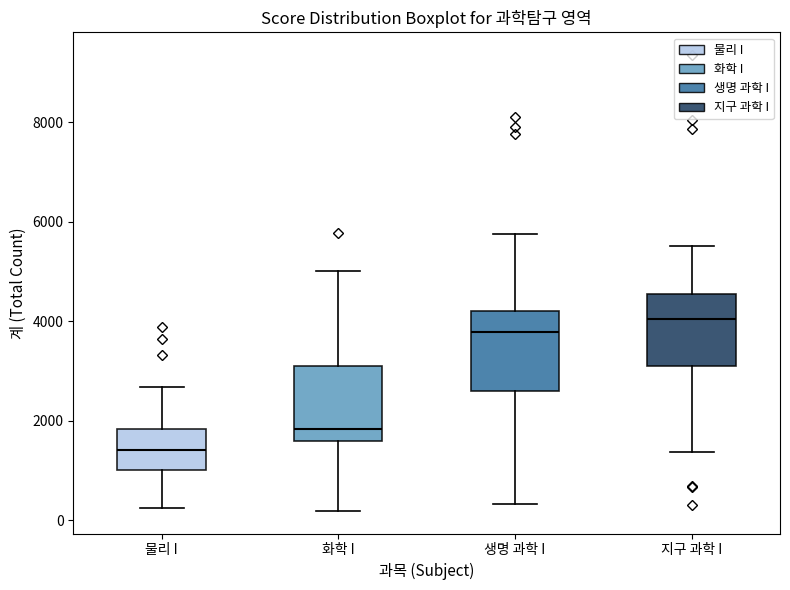

Where is the lower edge of the box for 지구 과학 I on the y-axis? The values are not printed on the chart, so give them approximately, as read against the axis.

3200